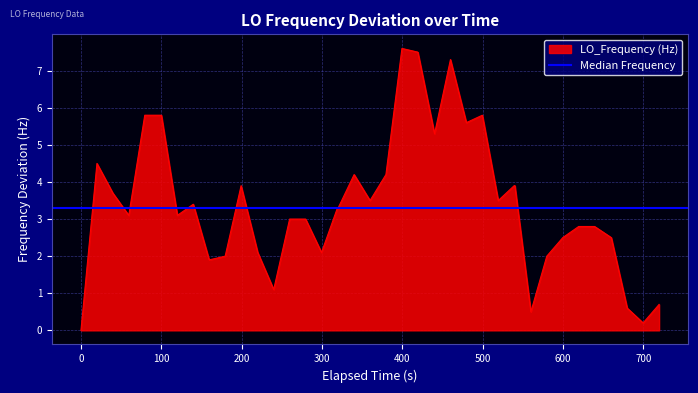

The value at 700 is 5.2. True or false?

False